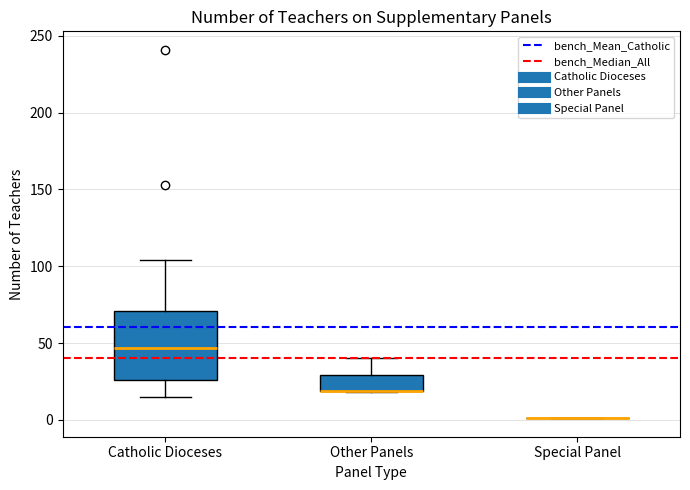

Comparing the boxes themselves (not the whiskers), which one is the tallest?

Catholic Dioceses